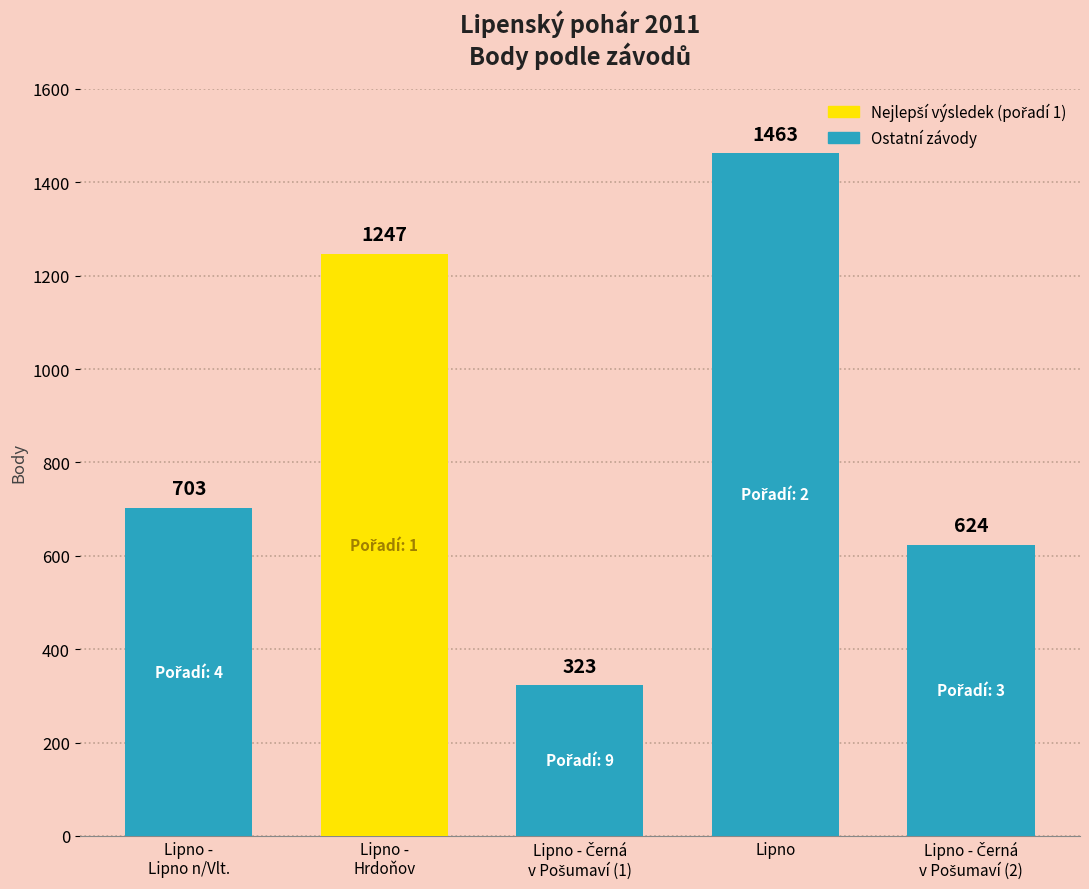

Reading right to left, transcribe all the data shown in this chart.

624	1463	323	1247	703